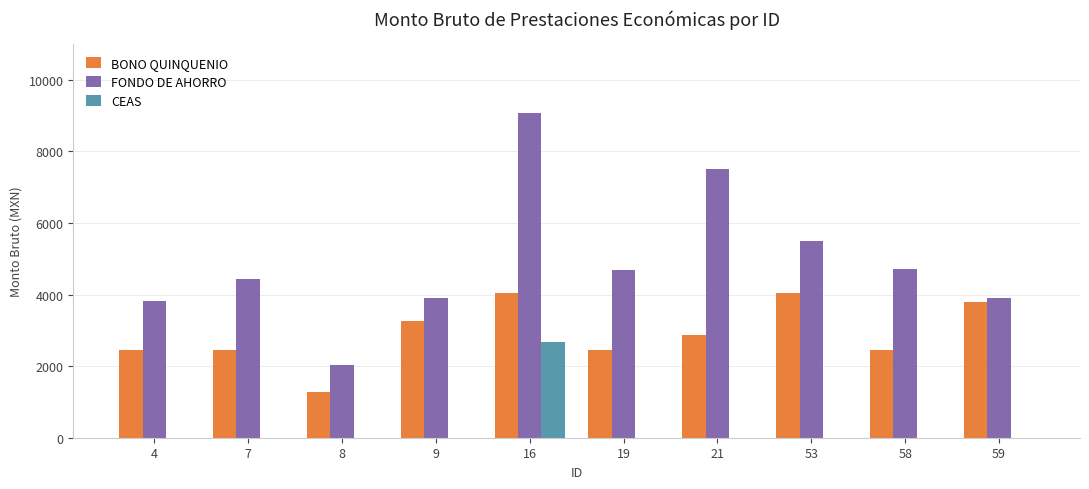

How many series are shown in this chart?

3